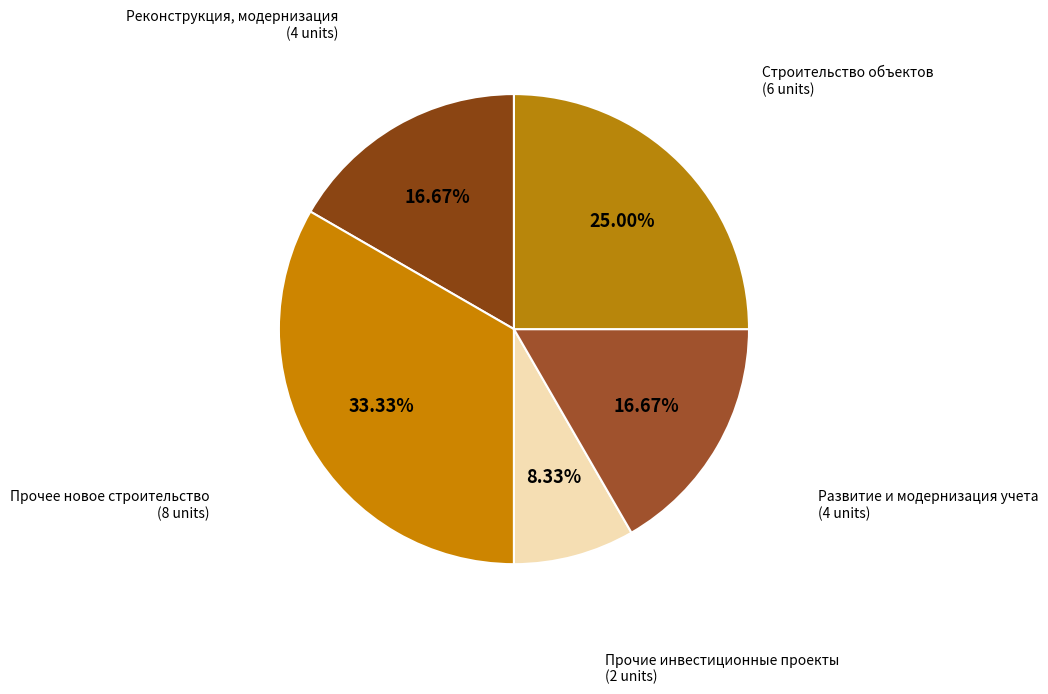

How many segments does this pie chart have?

5